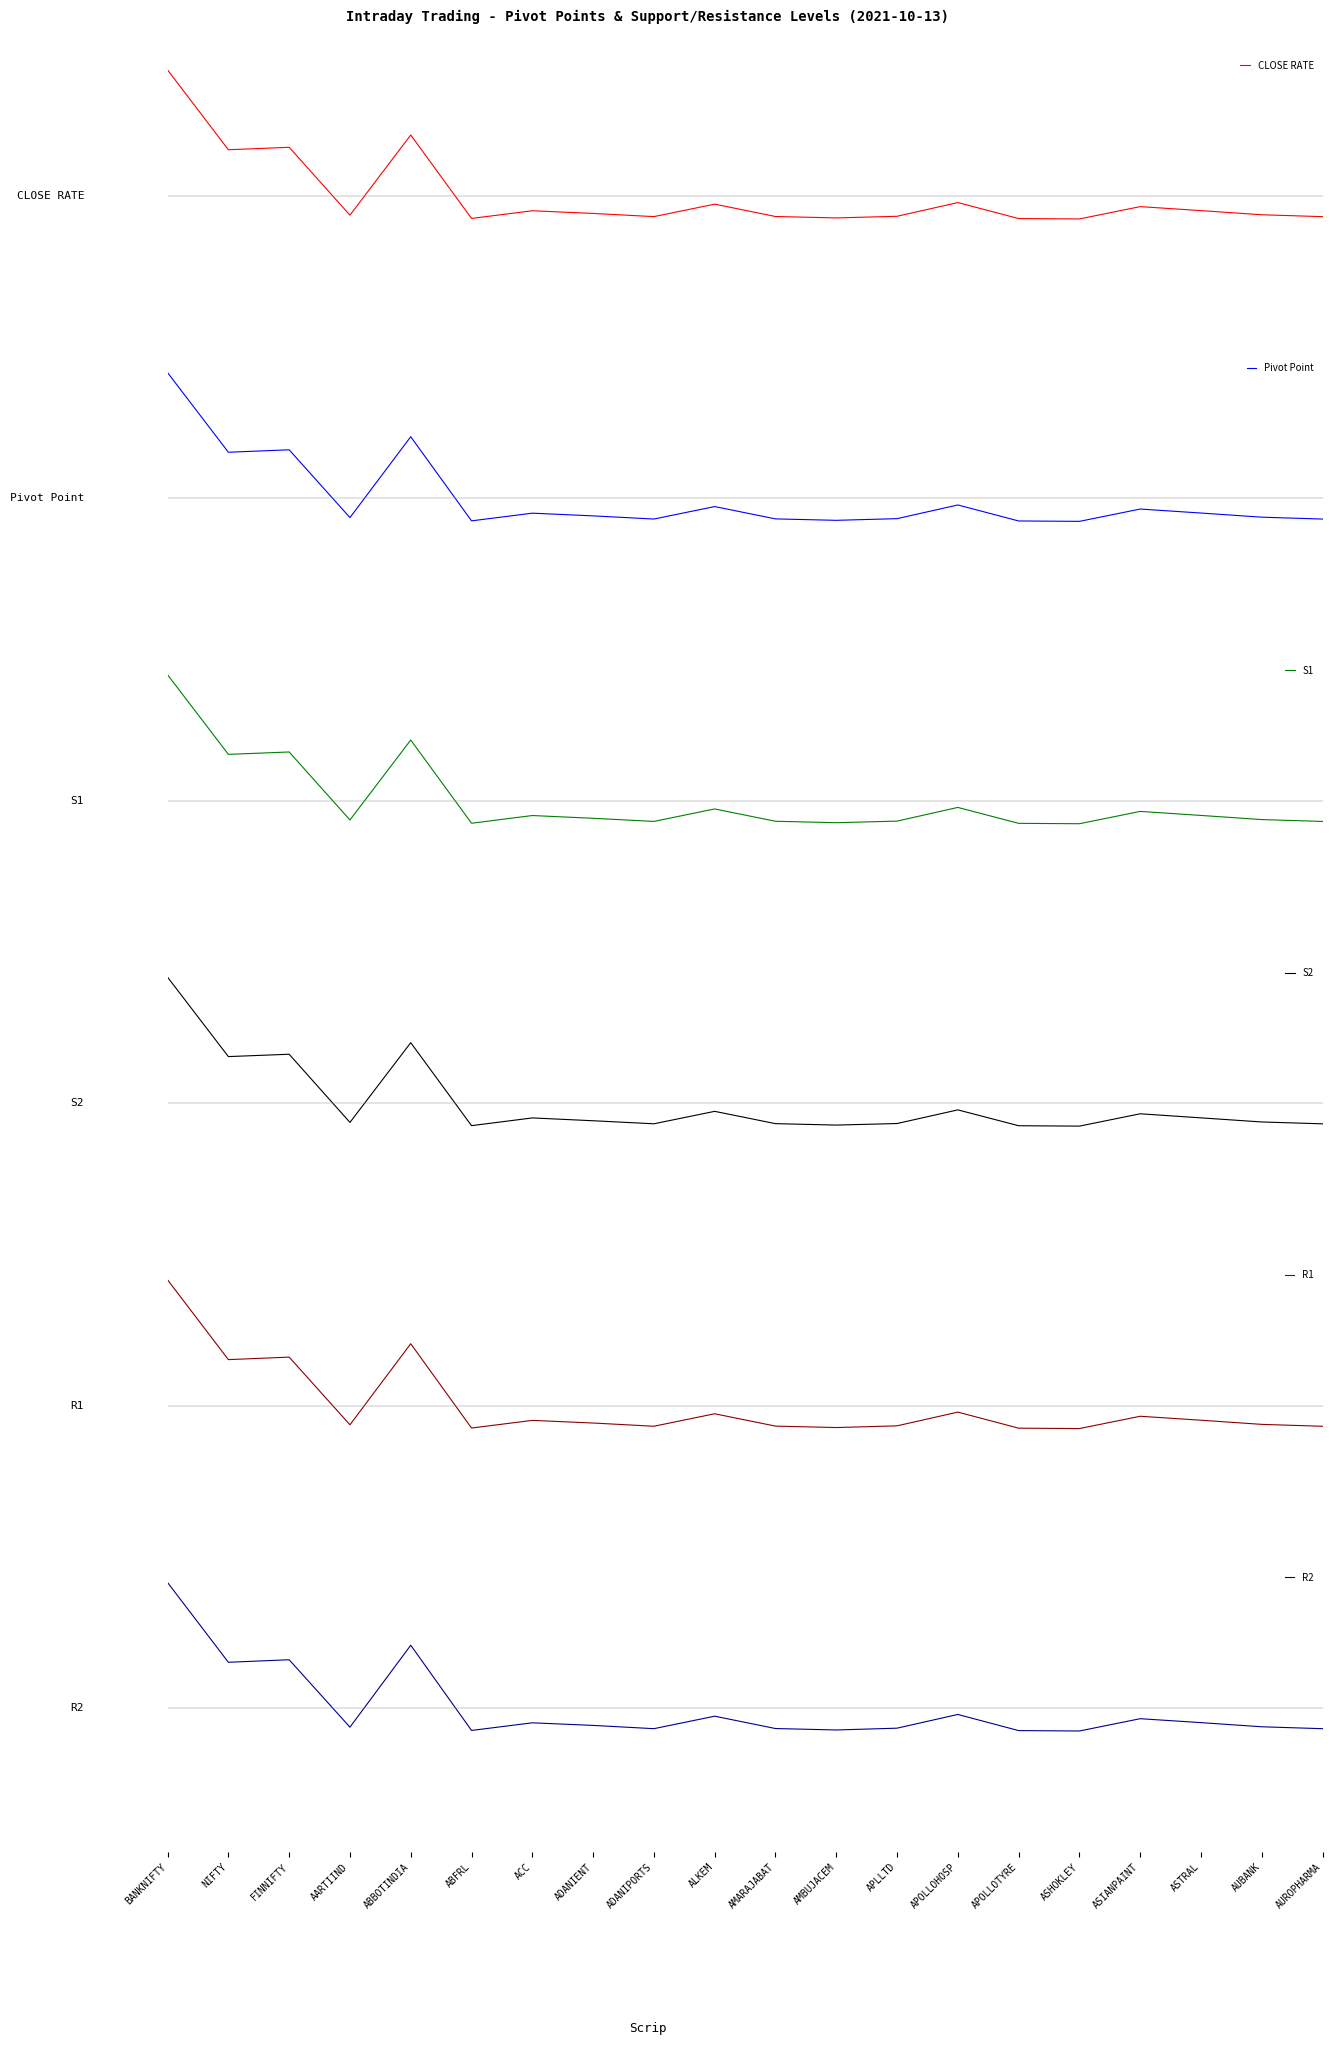

What position from the left is FINNIFTY?

3